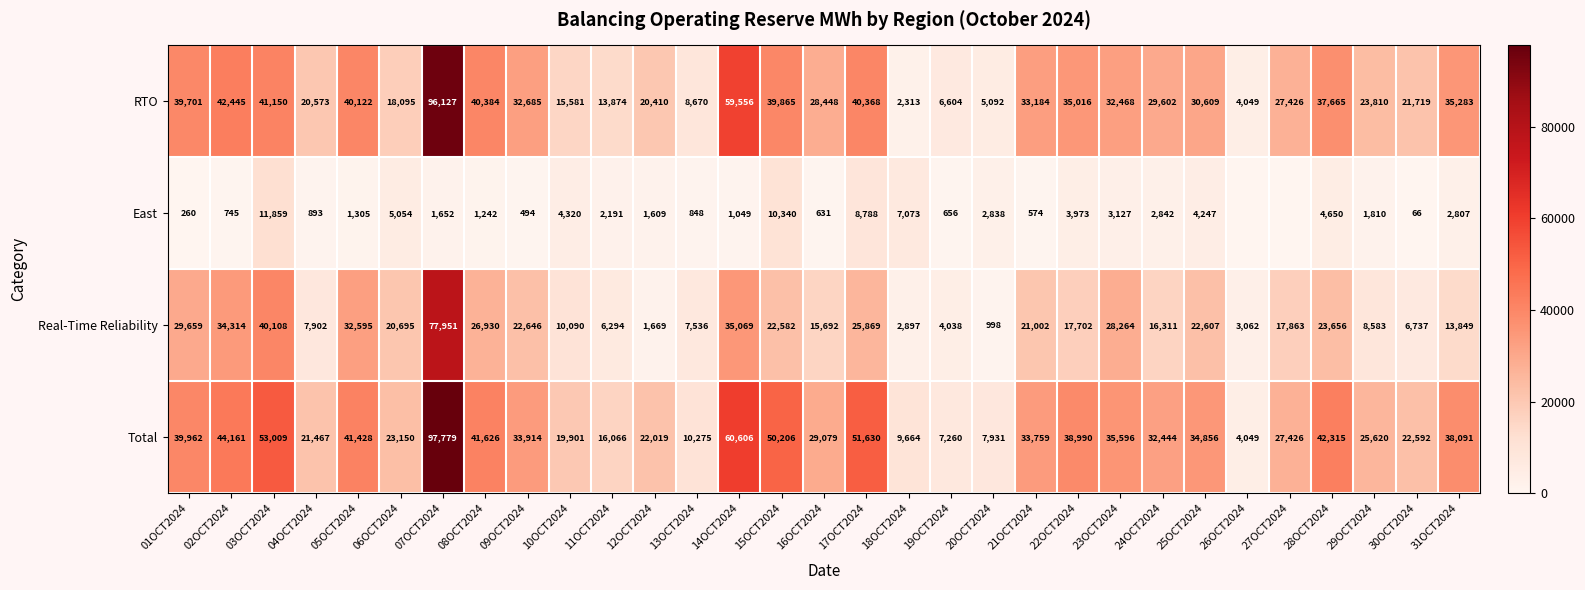

What is the difference between the highest and lowest values at 08OCT2024?

40384